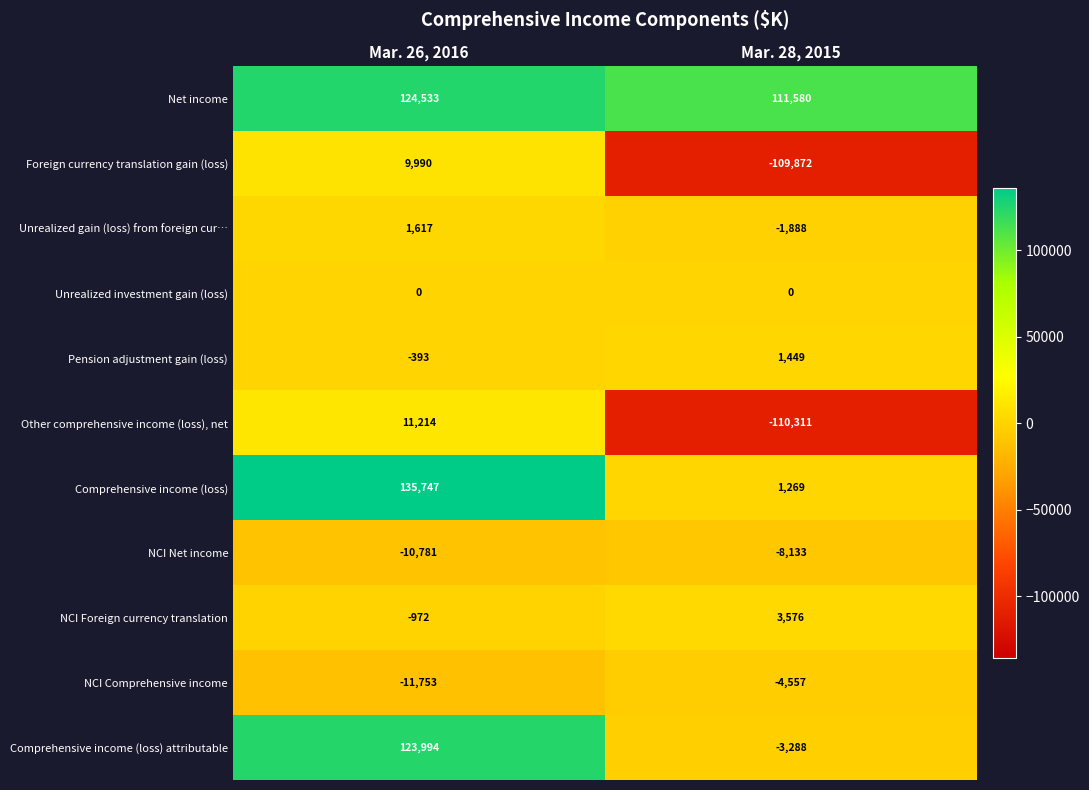

At which category is the sum across all series the highest?

Mar. 26, 2016